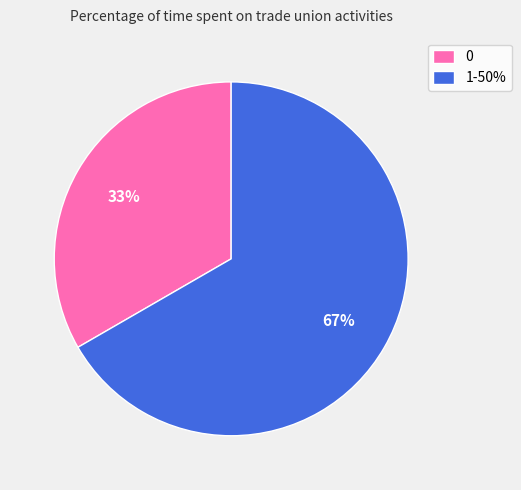

Which has a higher value, 1-50% or 0?

1-50%